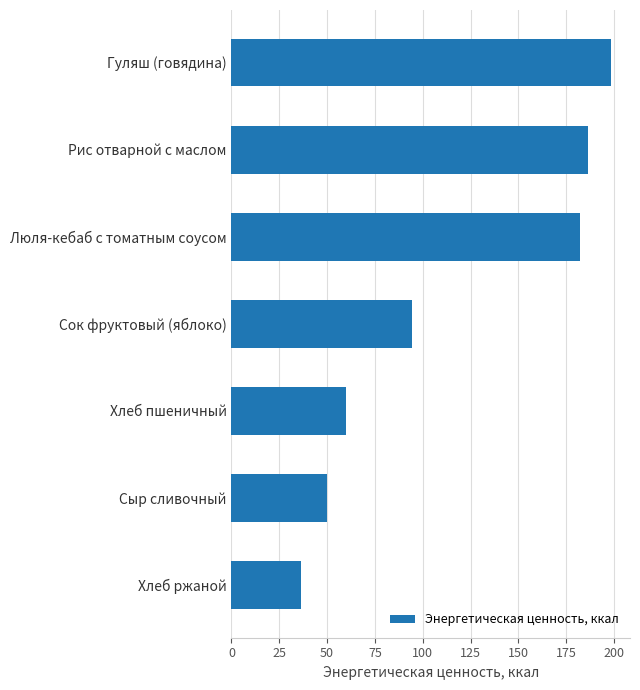

Rank the categories by value from highest to lowest.

Гуляш (говядина), Рис отварной с маслом, Люля-кебаб с томатным соусом, Сок фруктовый (яблоко), Хлеб пшеничный, Сыр сливочный, Хлеб ржаной